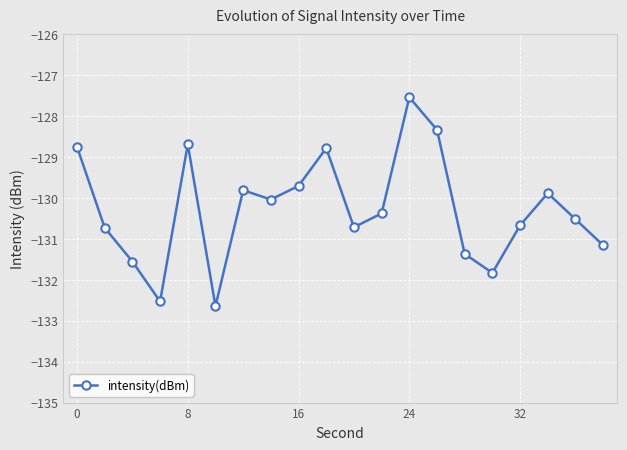

What is the smallest value displayed?

-132.6